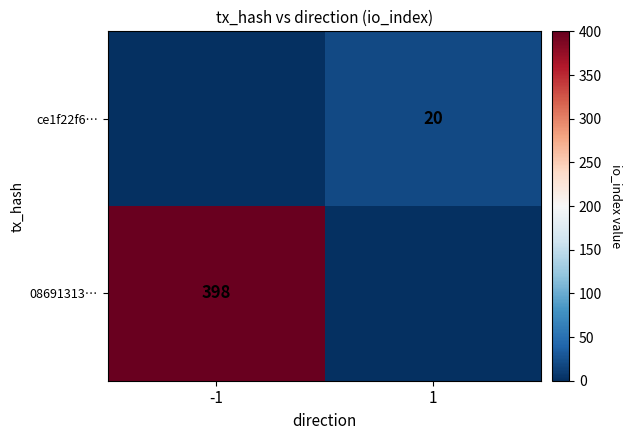

What is the difference between the highest and lowest values at 1?

20